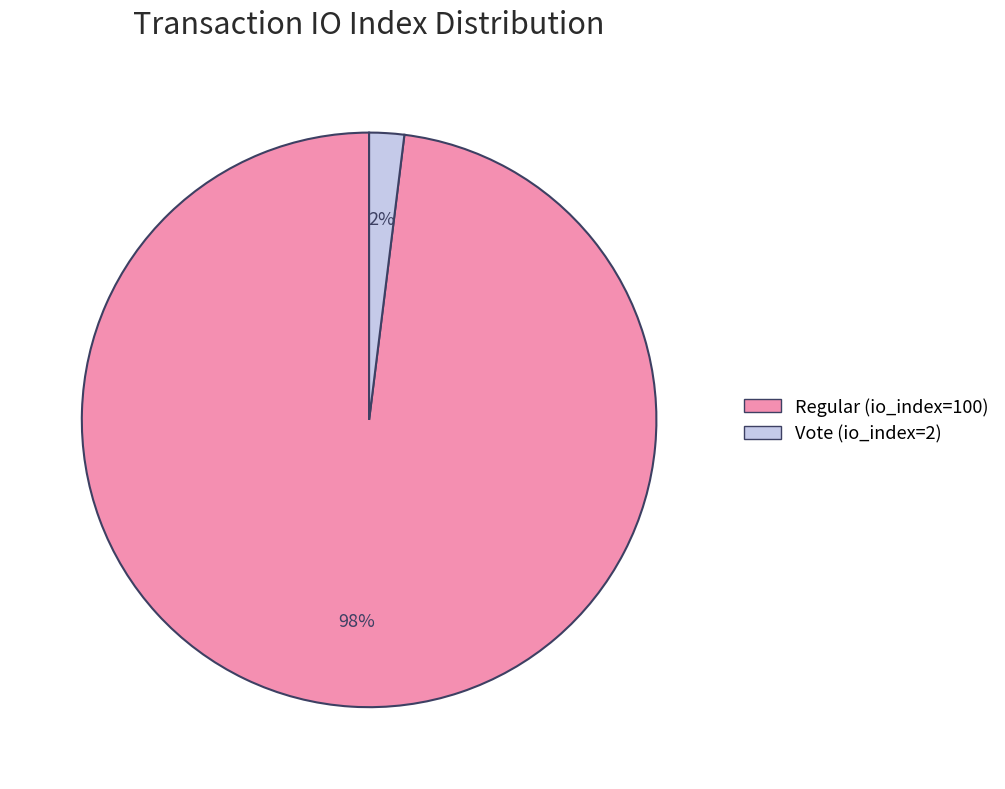

Rank the categories by value from highest to lowest.

Regular (io_index=100), Vote (io_index=2)